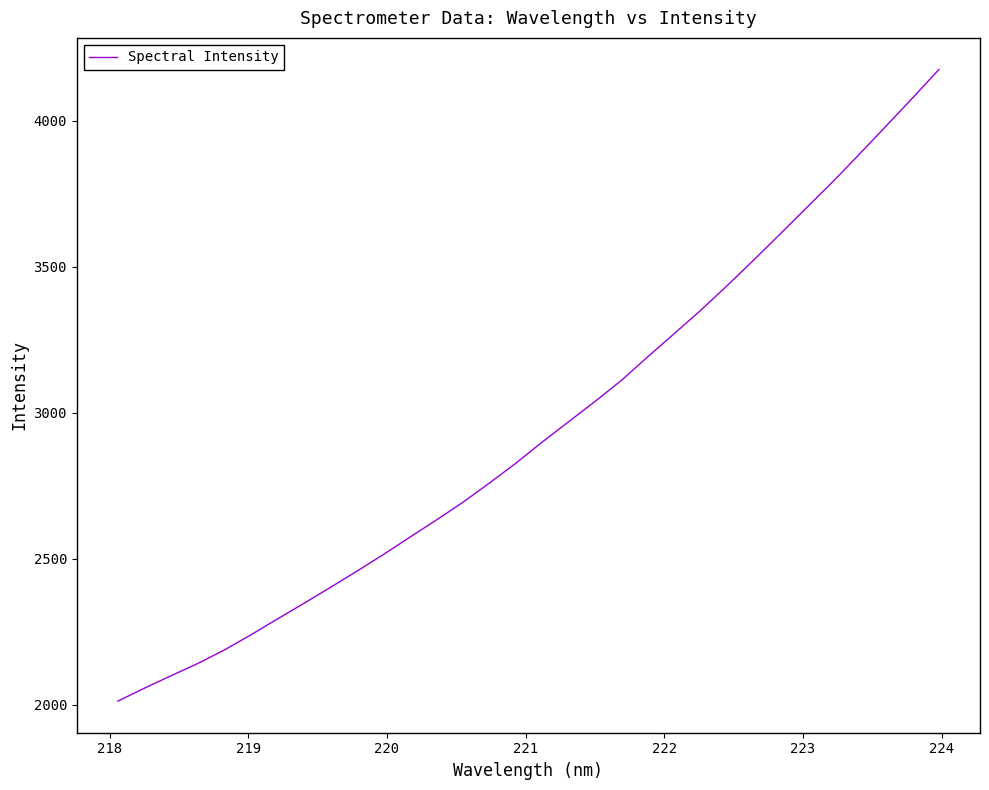

What is the minimum value shown in the chart?

2012.8